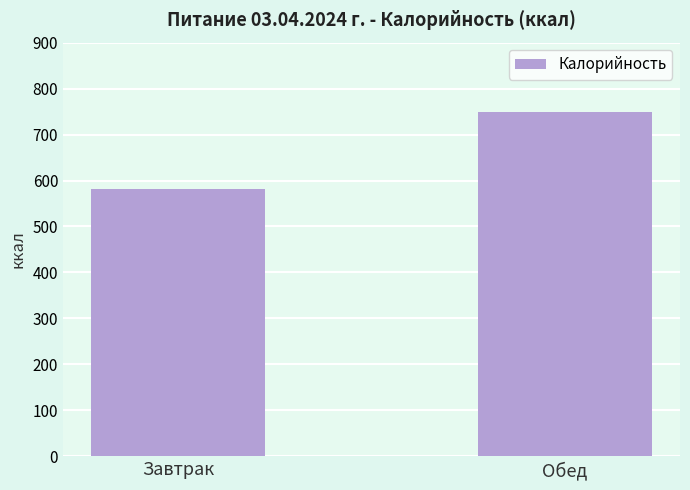

Reading left to right, extract all data points from this chart.

Завтрак=582.2	Обед=748.9